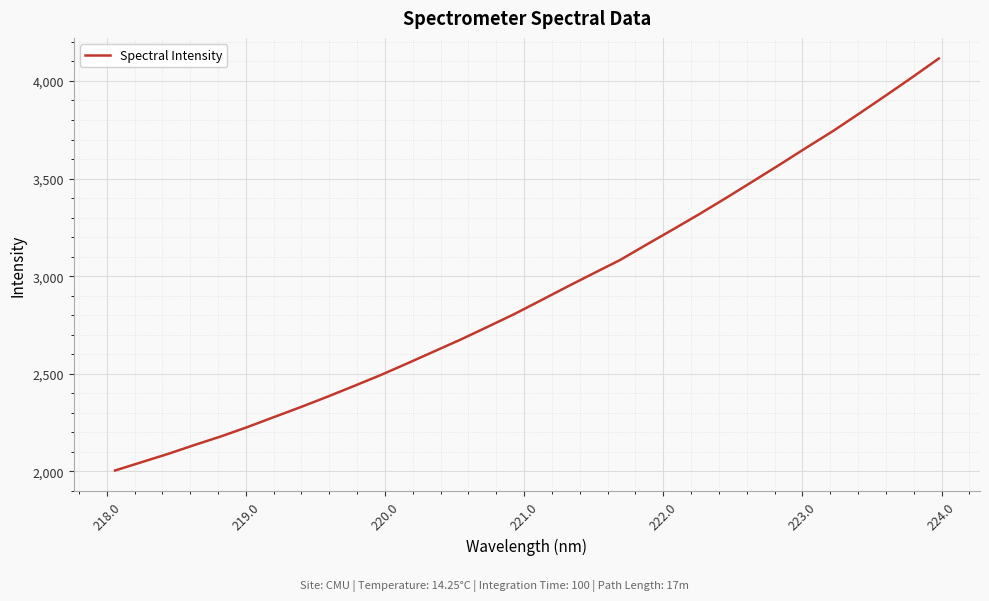

What is the difference between the maximum and minimum values?

2110.1